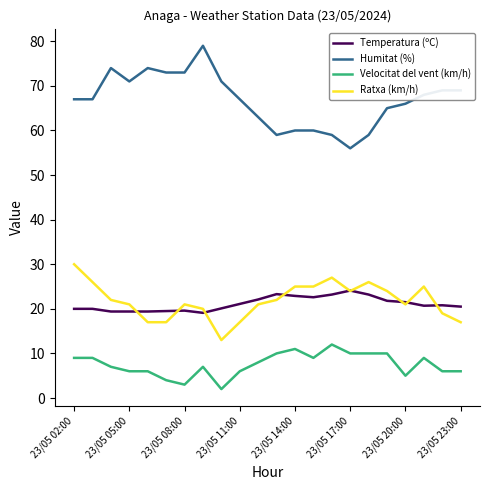

Which series has the largest total across all categories?

Humitat (%)